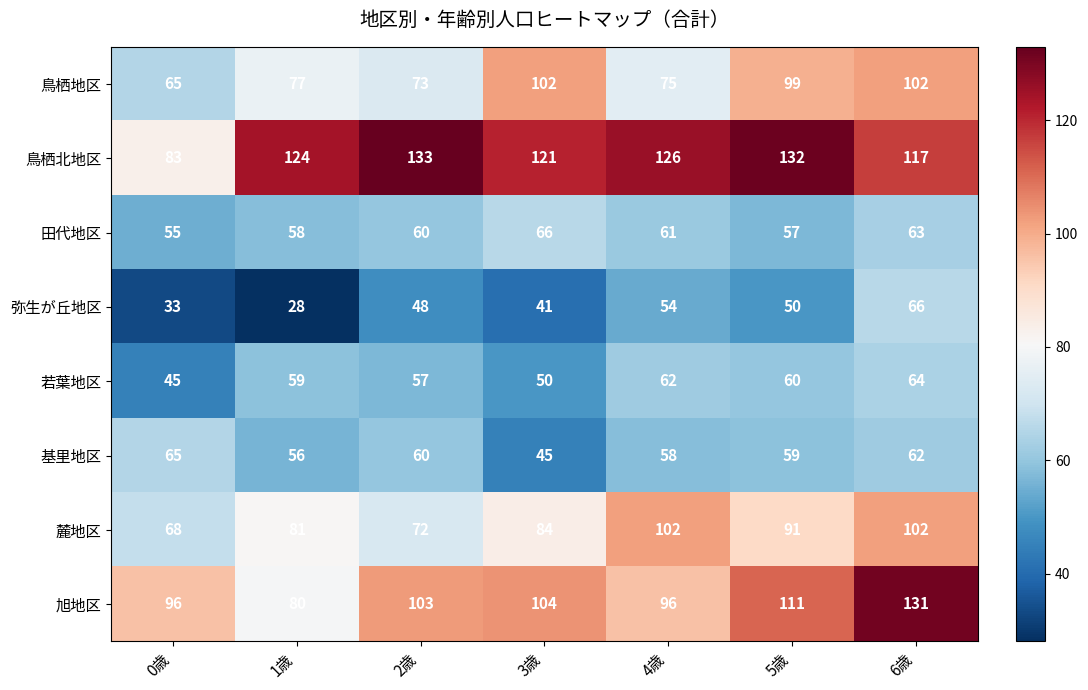

Is it true that 旭地区 equals 26 at 0歳?

False